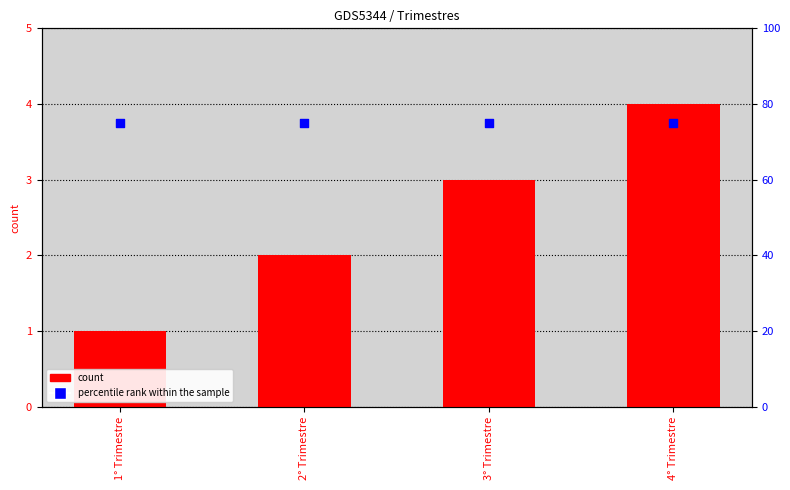

Which series reaches the maximum Y coordinate?

percentile rank within the sample